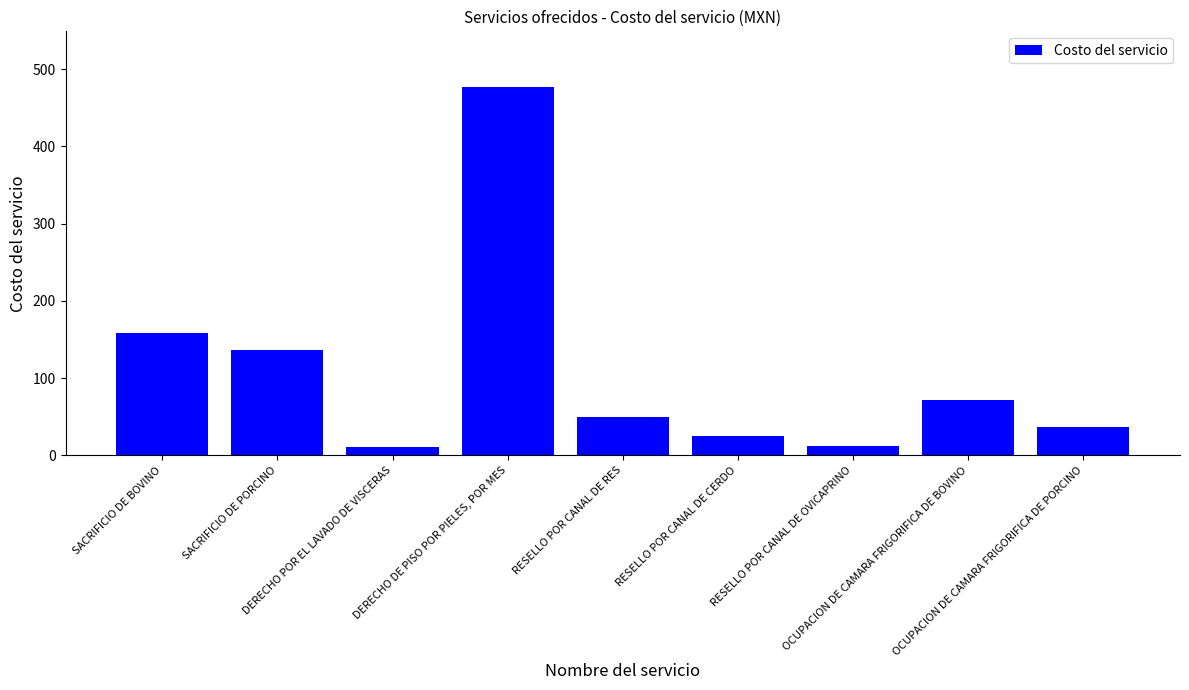

The value at SACRIFICIO DE PORCINO is 64.6. True or false?

False